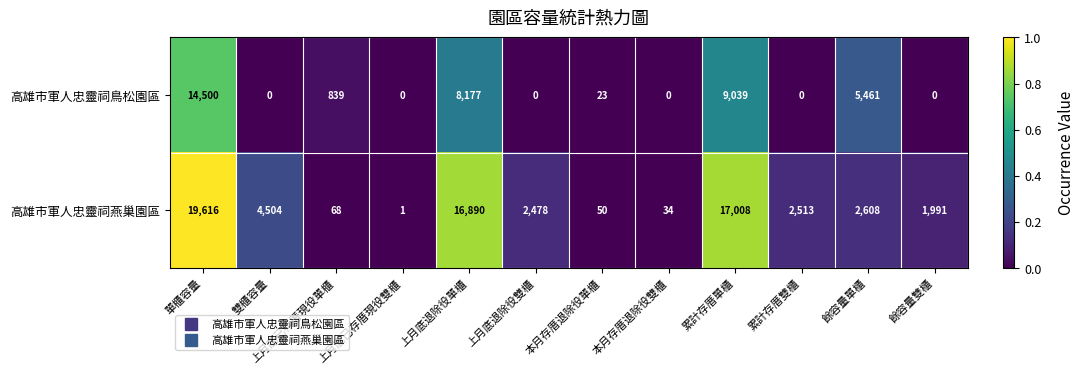

What is the average value of the 高雄市軍人忠靈祠燕巢園區 series?

5647